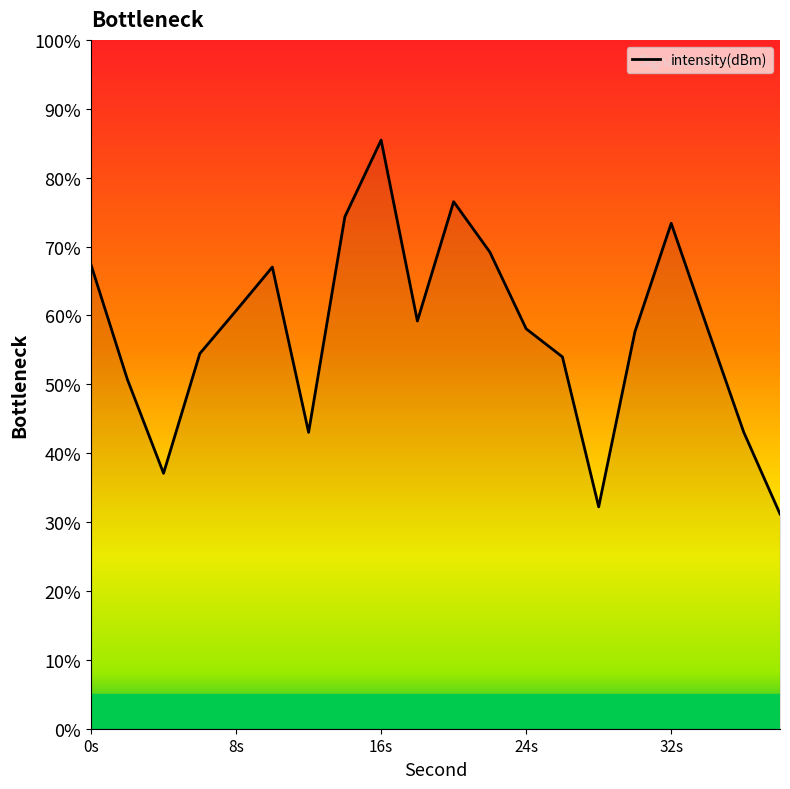

What is the smallest value displayed?

31.2